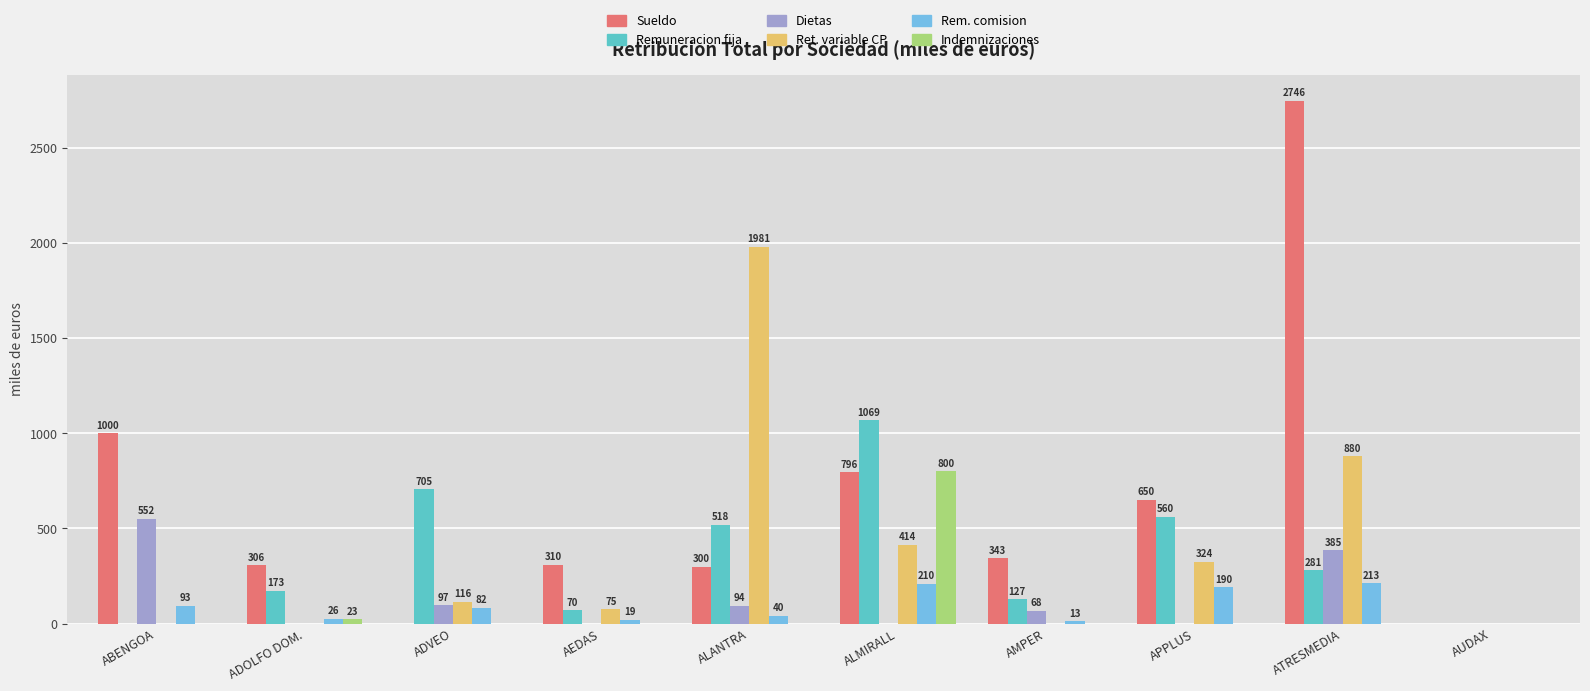

Reading left to right, what are all the values shown in this chart?

Sueldo: 1000	306	0	310	300	796	343	650	2746	0
Remuneracion fija: 0	173	705	70	518	1069	127	560	281	0
Dietas: 552	0	97	0	94	0	68	0	385	0
Ret. variable CP: 0	0	116	75	1981	414	0	324	880	0
Rem. comision: 93	26	82	19	40	210	13	190	213	0
Indemnizaciones: 0	23	0	0	0	800	0	0	0	0